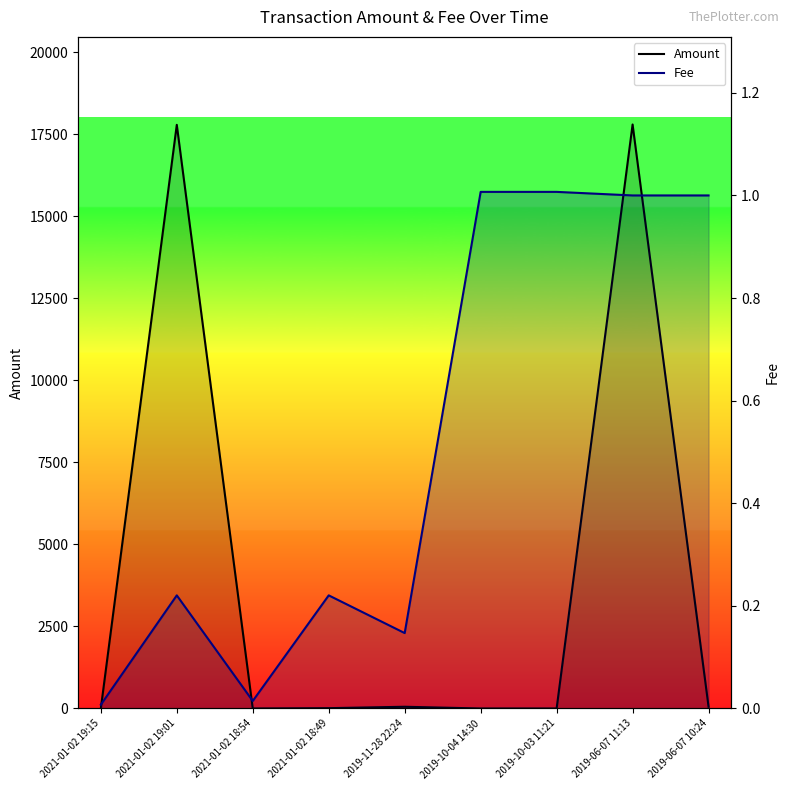

The Fee series shows 0.0 at 2021-01-02 19:15. True or false?

True